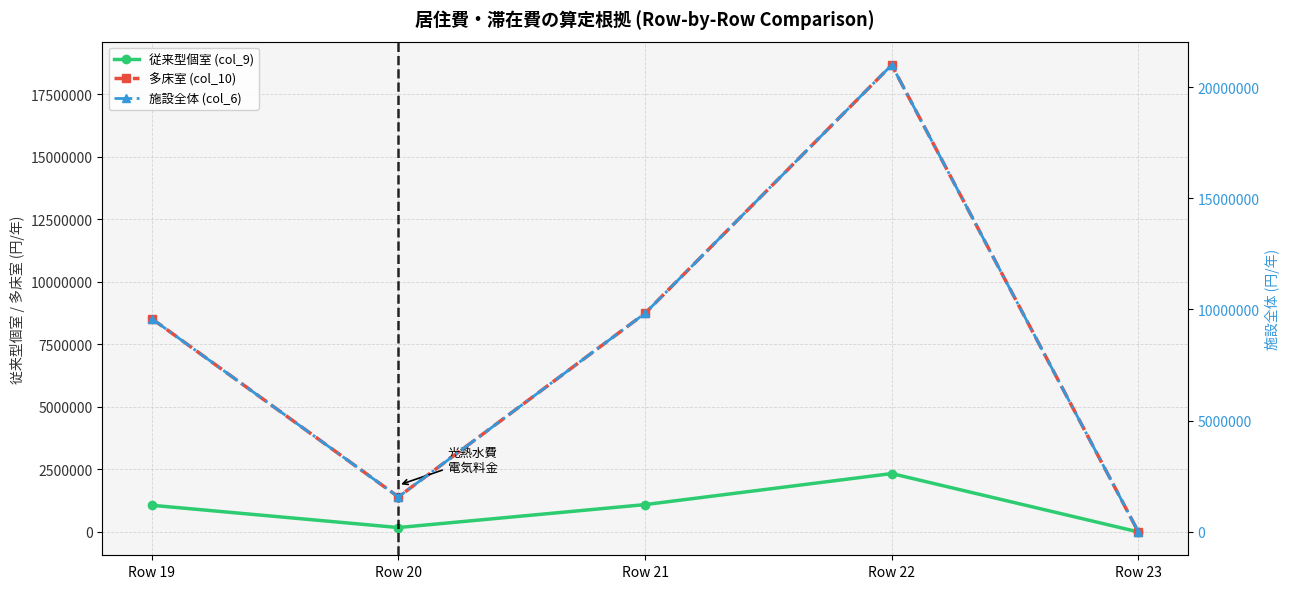

Rank the categories by 従来型個室 (col_9) value from highest to lowest.

Row 22, Row 21, Row 19, Row 20, Row 23